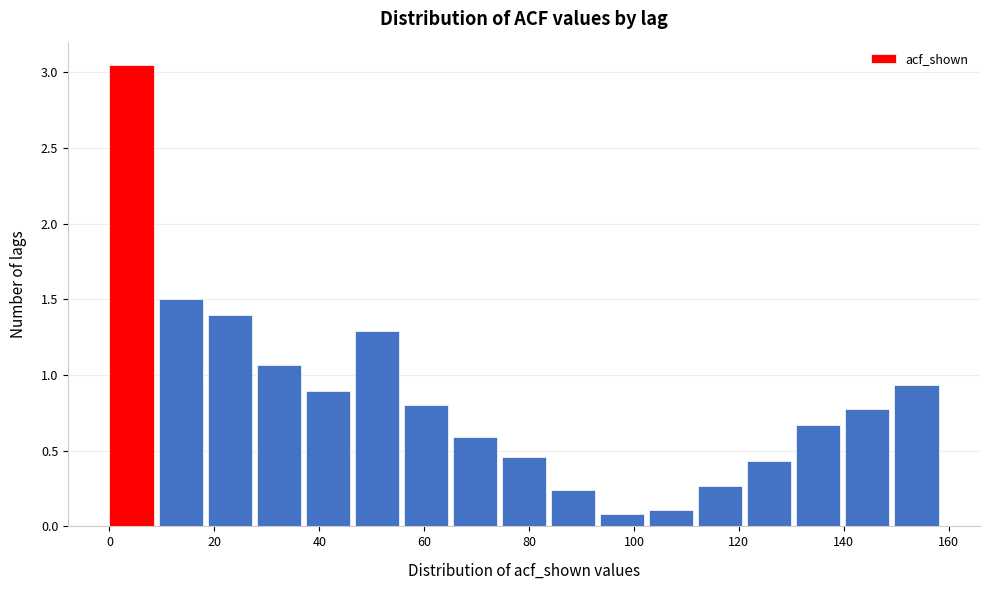

Which range on the x-axis has the tallest bar?

0 to 10